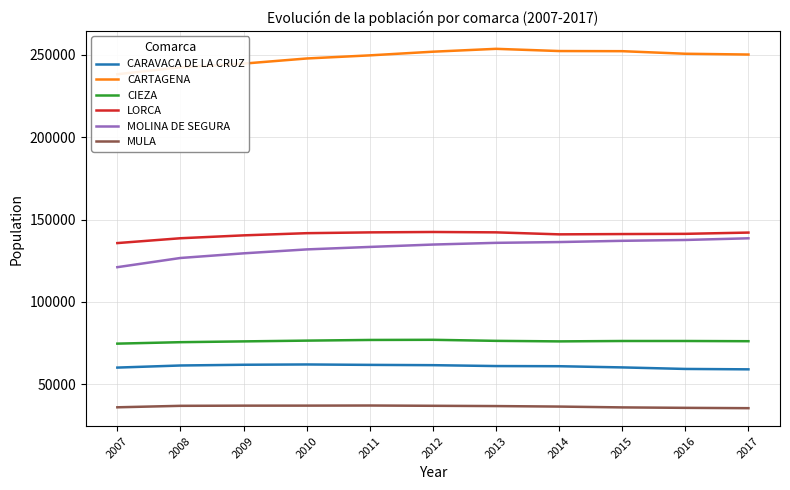

What is the difference between the second highest and second lowest values in the MOLINA DE SEGURA series?

10931